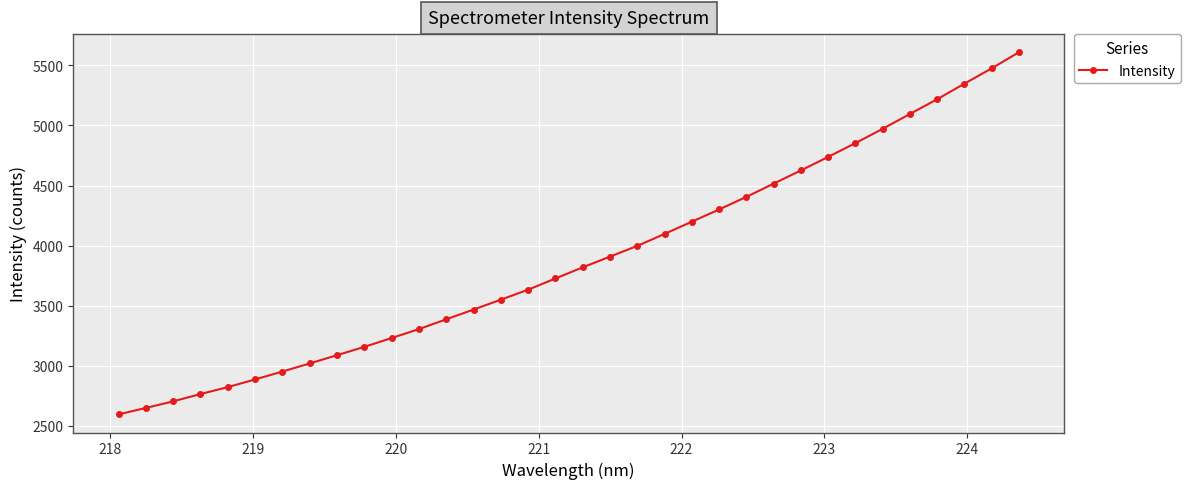

What is the value of the 16th point from the left?

3632.8